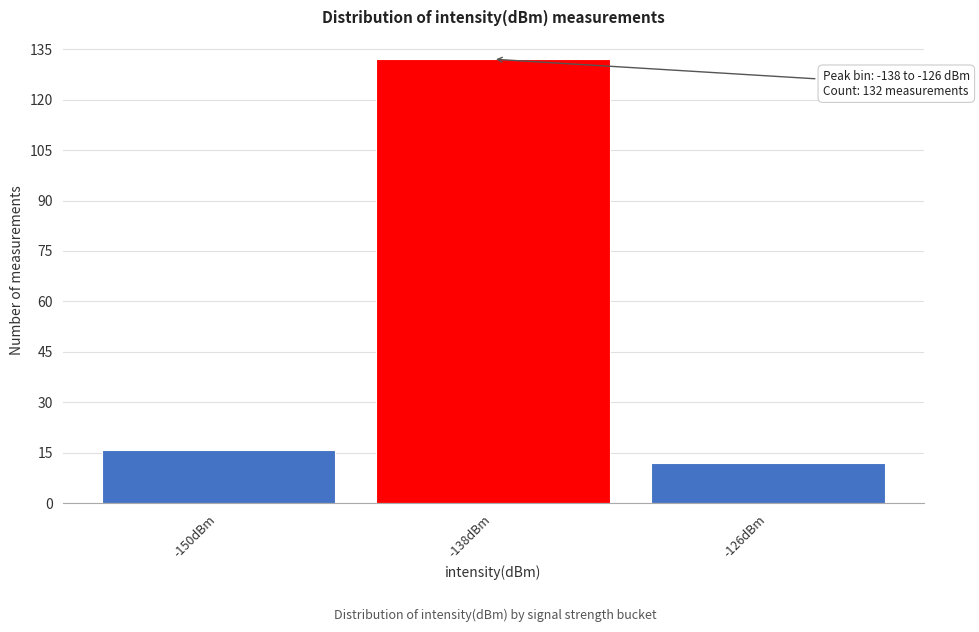

Reading left to right, what are all the values shown in this chart?

16	132	12